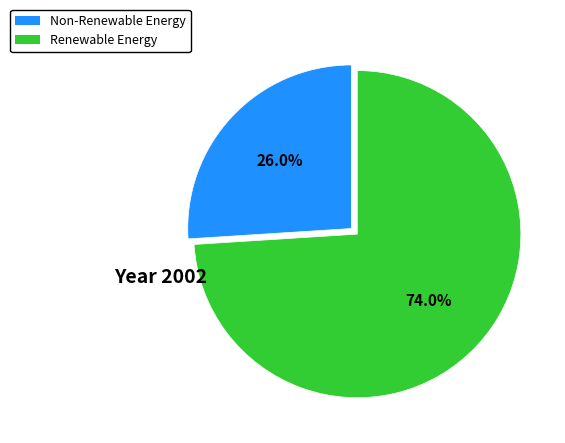

Rank the categories by value from lowest to highest.

Non-Renewable Energy, Renewable Energy